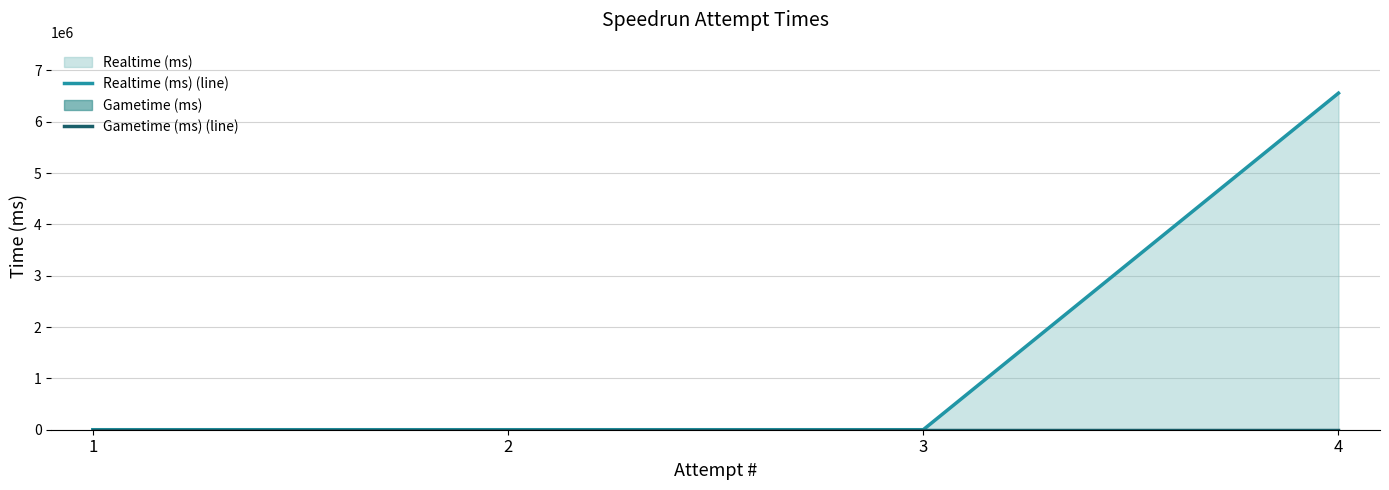

List the labels in order of Realtime (ms) (line) value, largest first.

4, 1, 2, 3